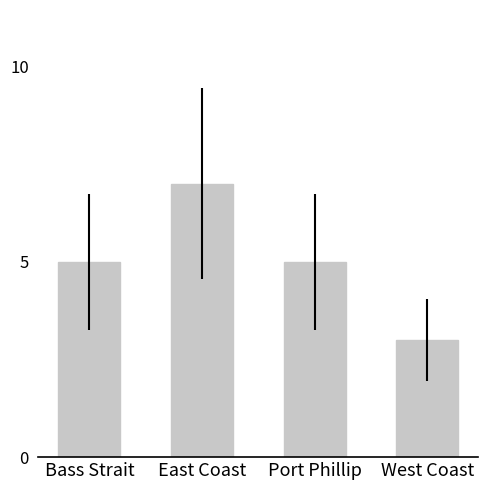

Which category has the highest value across all series?

East Coast